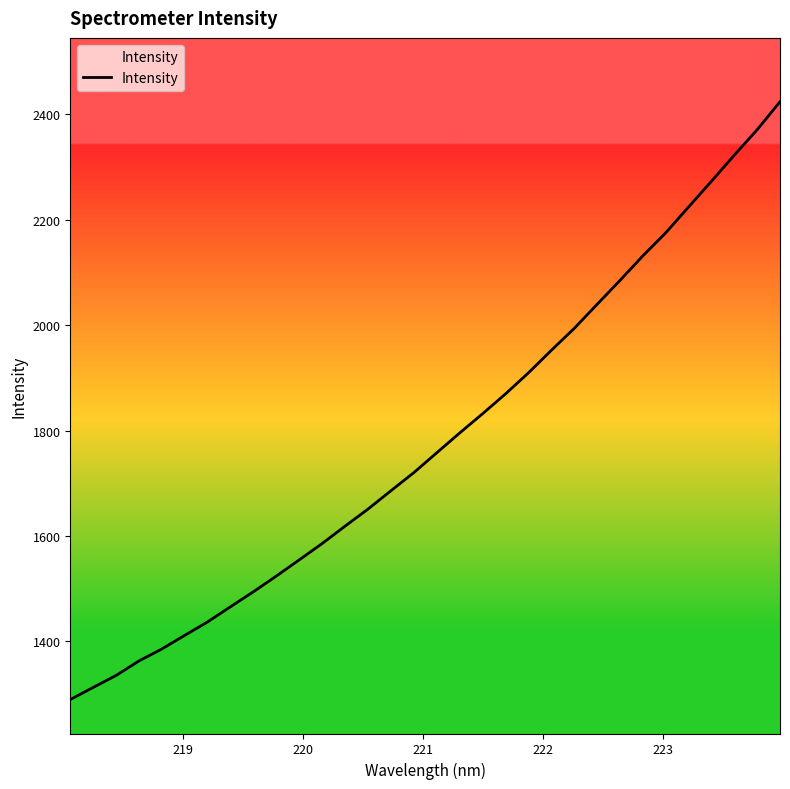

What is the difference between the maximum and minimum values?

1134.6